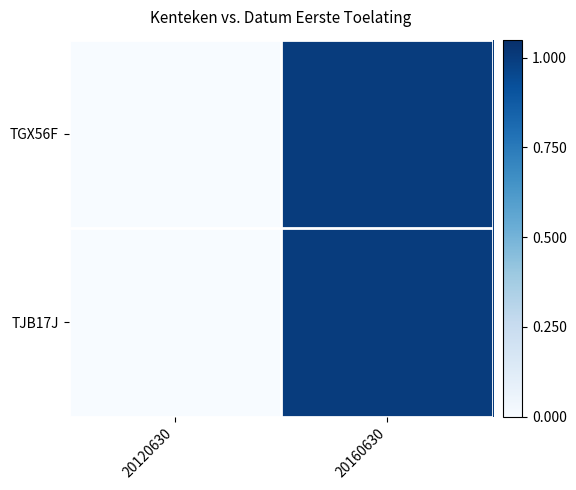

Which label corresponds to the largest value in the chart?

20160630